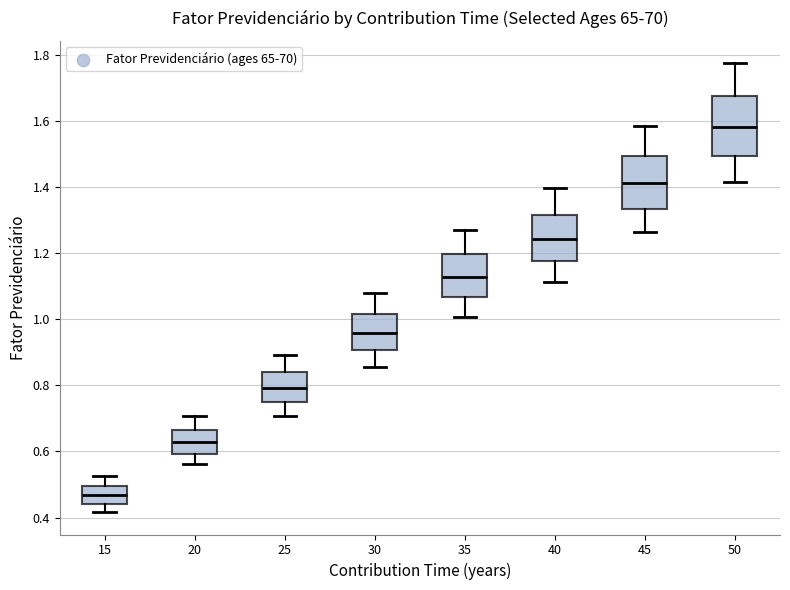

Reading left to right, transcribe this box plot: for each box, give where its median line is, the range the box spans, and where its two whiskers end, as read against the y-axis. The values are not printed on the chart, so give them approximately, as read against the axis.

15: median 0.46, box 0.44 to 0.50, whiskers 0.42 to 0.52
20: median 0.62, box 0.60 to 0.66, whiskers 0.56 to 0.70
25: median 0.80, box 0.74 to 0.84, whiskers 0.70 to 0.90
30: median 0.96, box 0.90 to 1.02, whiskers 0.86 to 1.08
35: median 1.12, box 1.06 to 1.20, whiskers 1.00 to 1.26
40: median 1.24, box 1.18 to 1.32, whiskers 1.12 to 1.40
45: median 1.42, box 1.34 to 1.50, whiskers 1.26 to 1.58
50: median 1.58, box 1.50 to 1.68, whiskers 1.42 to 1.78